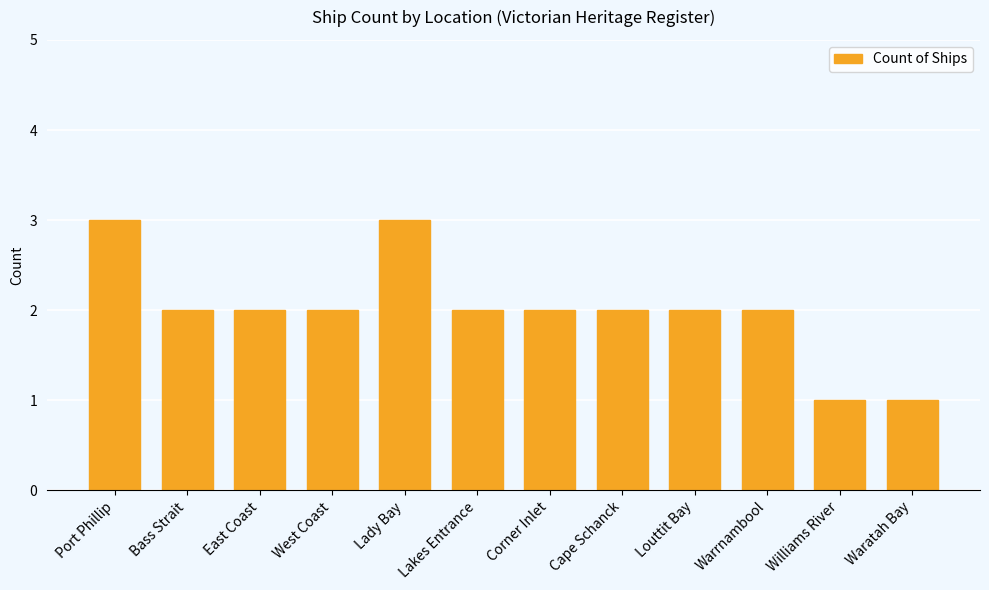

Reading left to right, what are all the values shown in this chart?

3	2	2	2	3	2	2	2	2	2	1	1